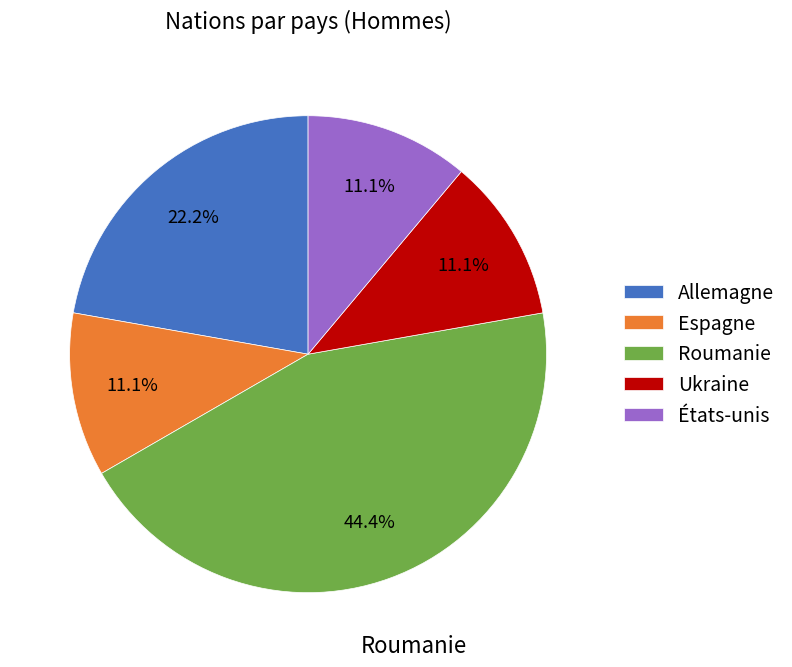

Approximately how many times larger is the value at Allemagne compared to Ukraine?

2.0